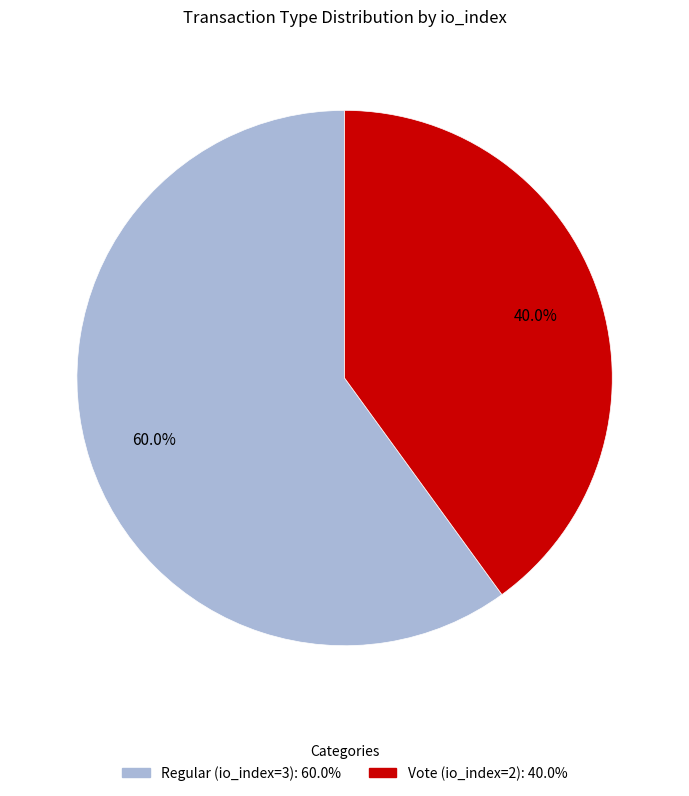

What is the smallest slice in the pie chart?

Vote (io_index=2)